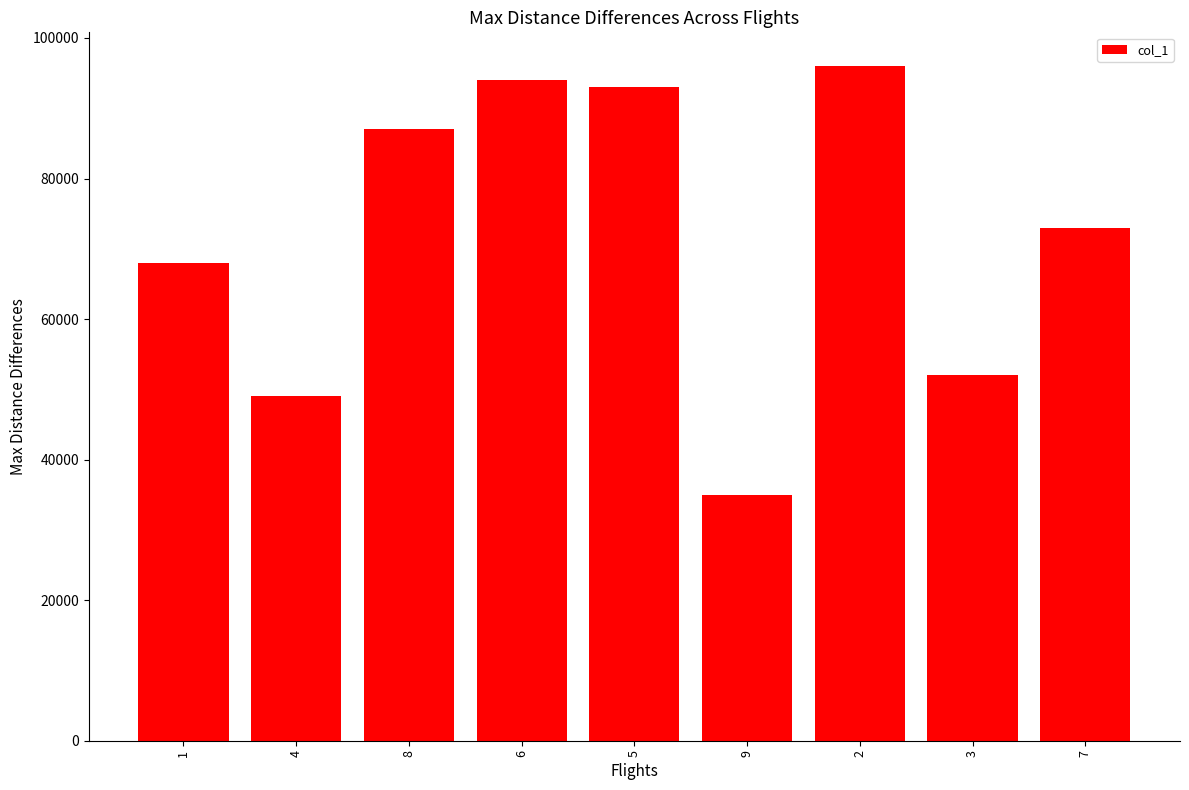

How many distinct data groups are displayed?

1